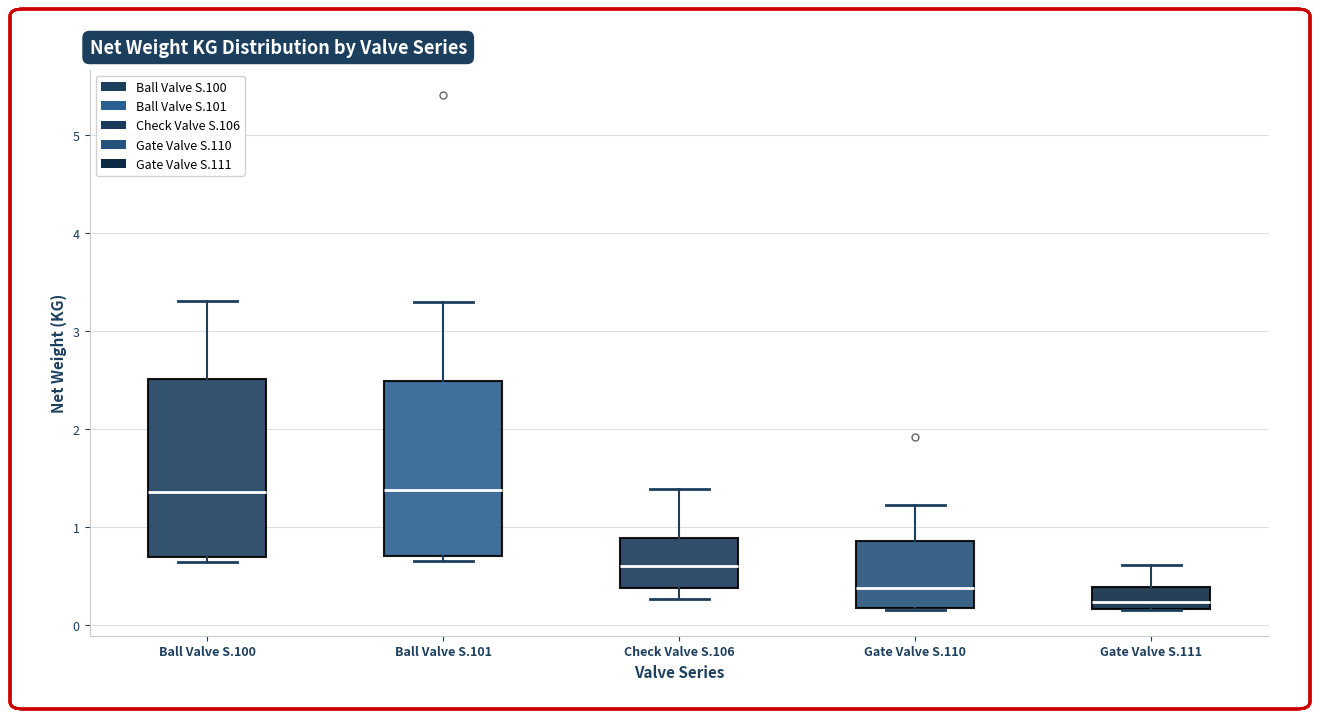

Reading left to right, transcribe this box plot: for each box, give where its median line is, the range the box spans, and where its two whiskers end, as read against the y-axis. The values are not printed on the chart, so give them approximately, as read against the axis.

Ball Valve S.100: median 1.4, box 0.7 to 2.5, whiskers 0.6 to 3.3
Ball Valve S.101: median 1.4, box 0.7 to 2.5, whiskers 0.6 to 3.3
Check Valve S.106: median 0.6, box 0.4 to 0.9, whiskers 0.3 to 1.4
Gate Valve S.110: median 0.4, box 0.2 to 0.9, whiskers 0.2 to 1.2
Gate Valve S.111: median 0.2 (just above the box's lower edge), box 0.2 to 0.4, whiskers 0.2 to 0.6